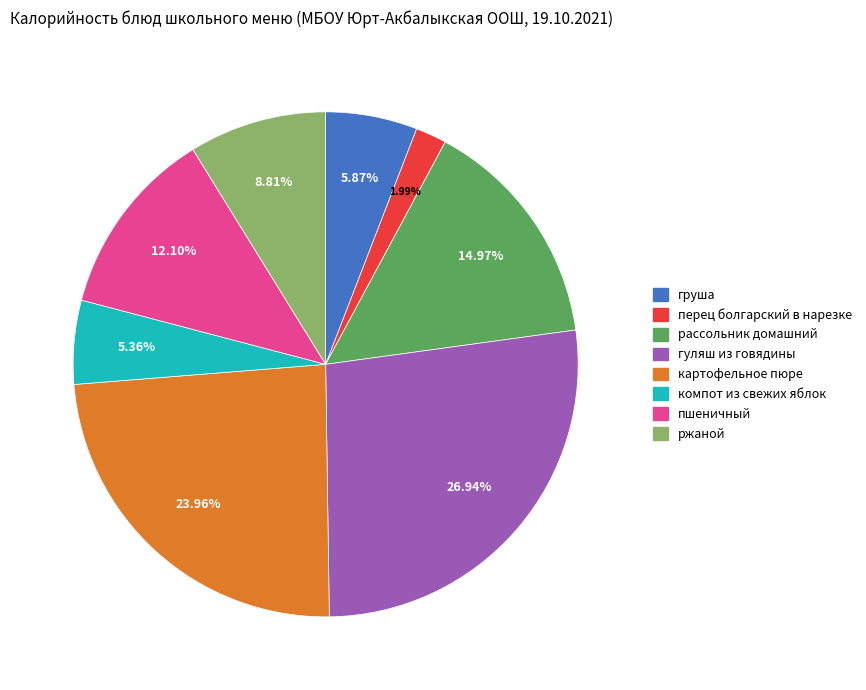

Approximately how many times larger is the value at перец болгарский в нарезке compared to компот из свежих яблок?

0.4